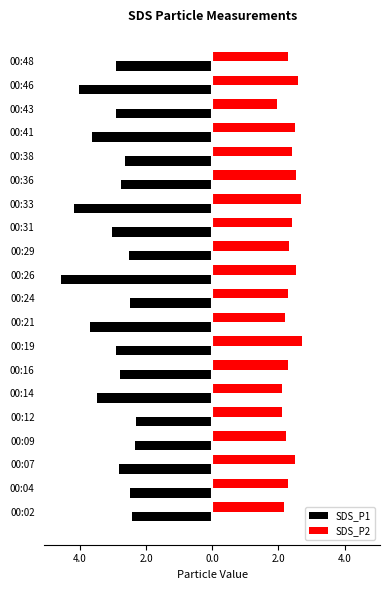

What is the sum of all SDS_P2 values?

47.1